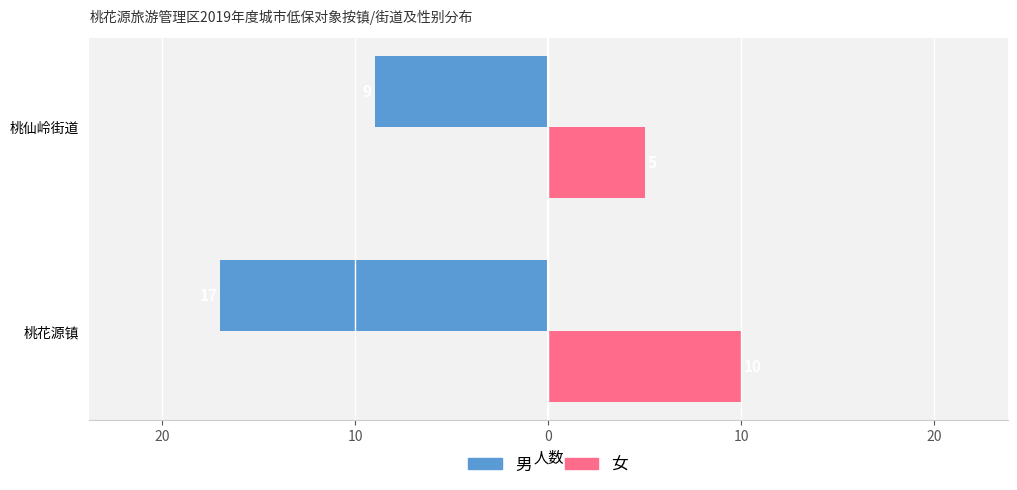

What are all the series names shown in the legend?

男, 女